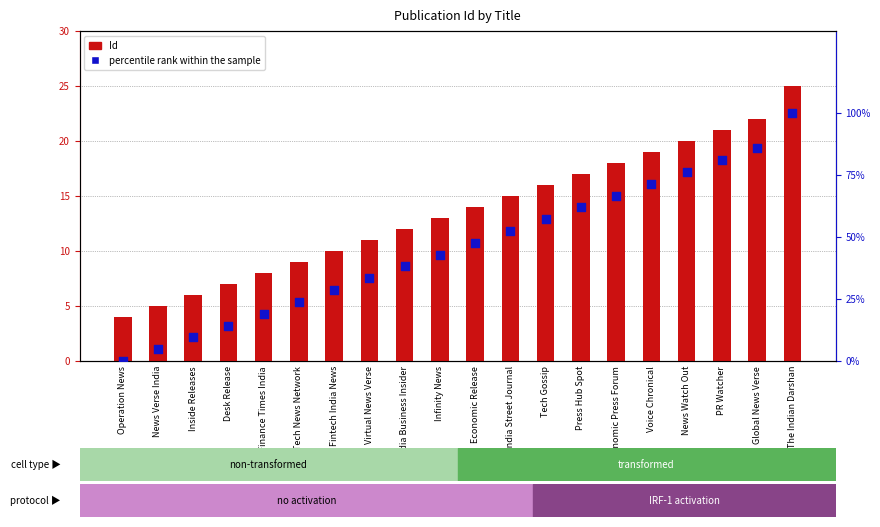

Which series reaches the maximum Y coordinate?

percentile rank within the sample